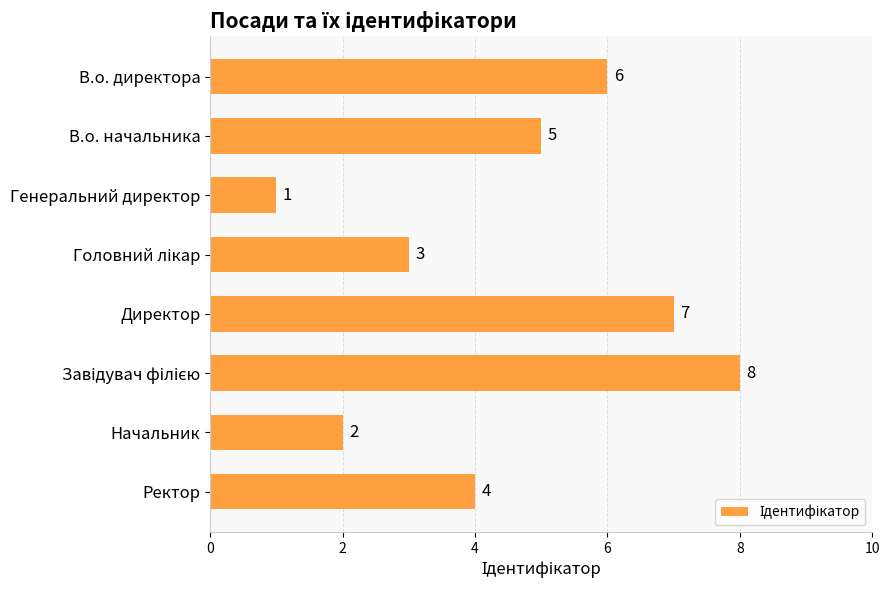

What is the sum of all values?

36